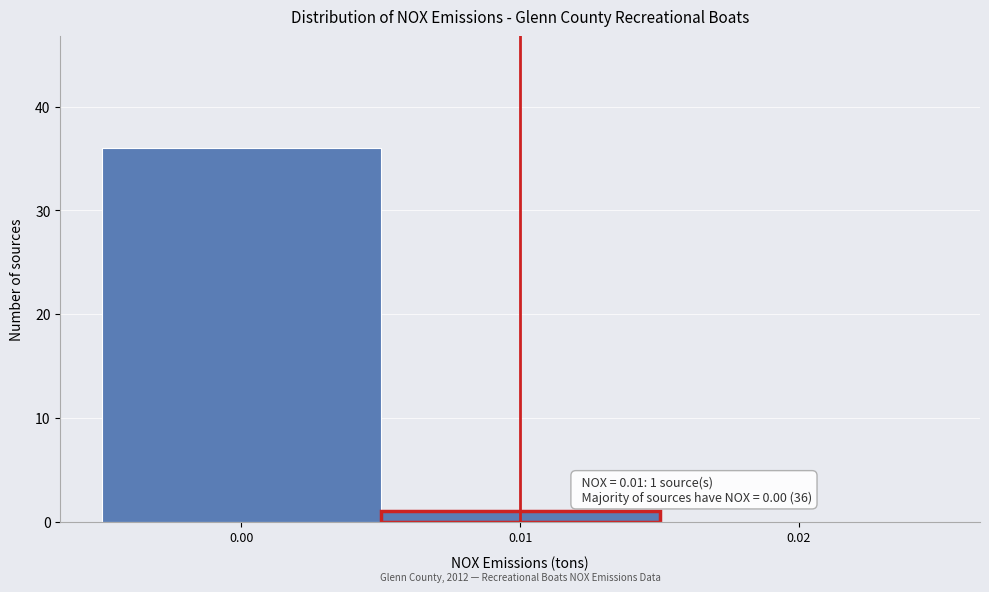

Over which range of the x-axis is the bar tallest?

-0.005 to 0.005